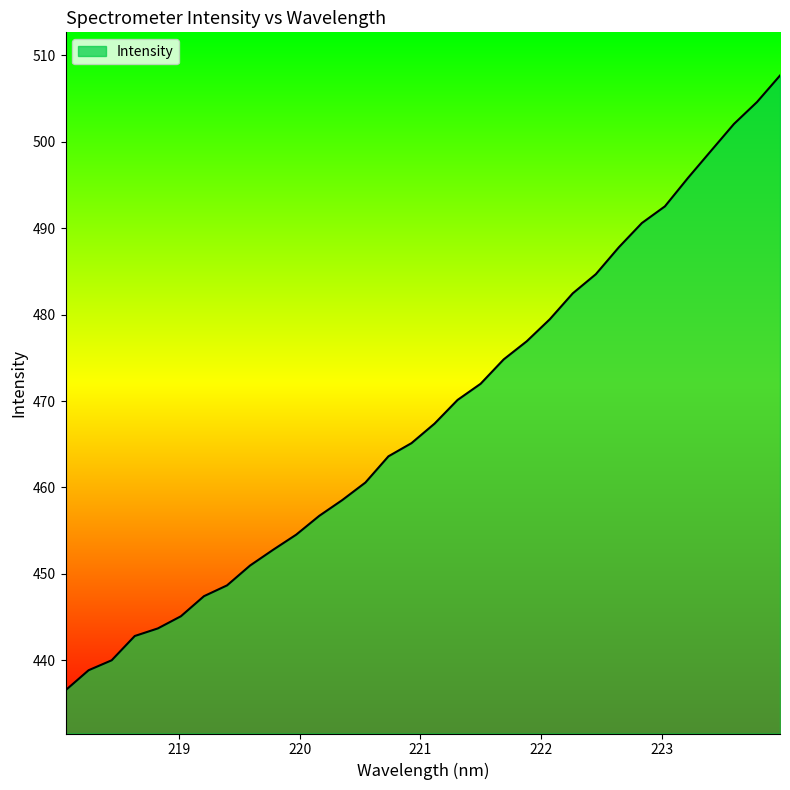

How many values exceed 467?

16